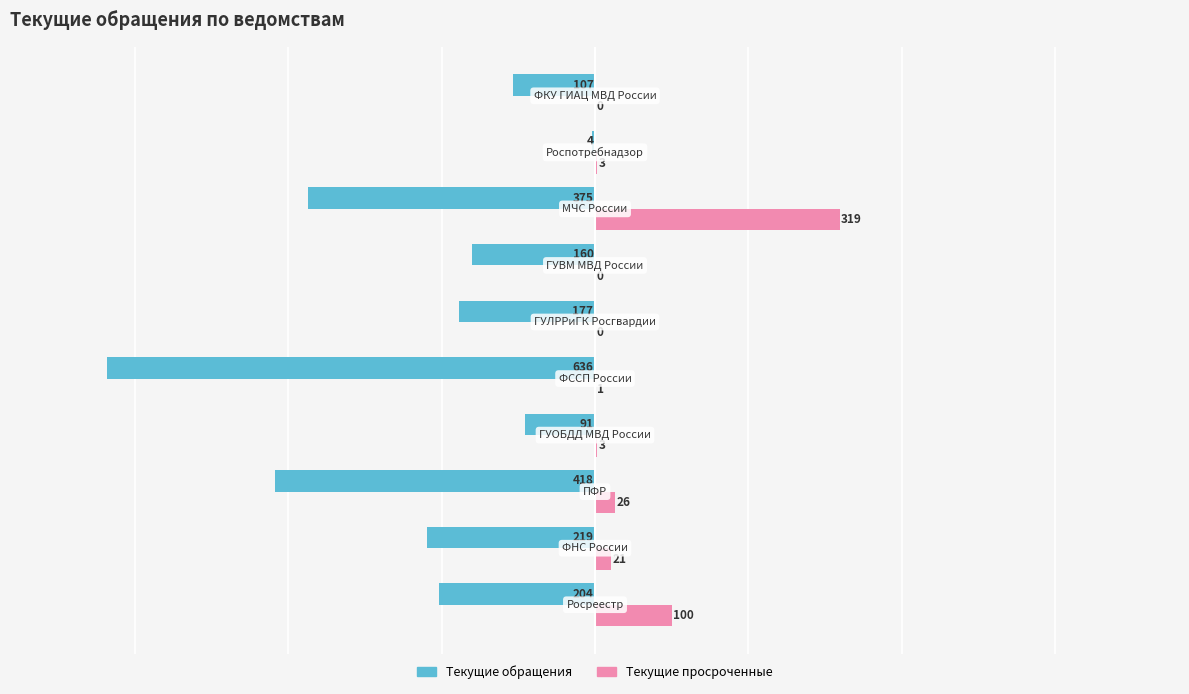

What is the maximum value shown in the chart?

319